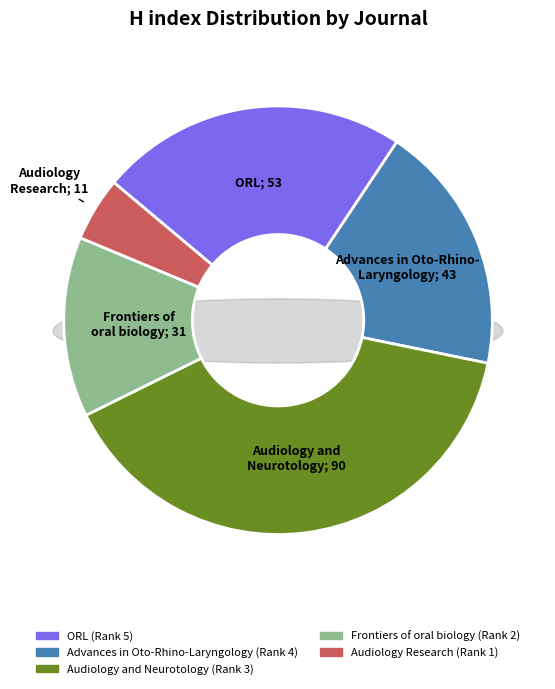

True or false: Advances in Oto-Rhino-Laryngology (Rank 4) accounts for 19% of the total.

True